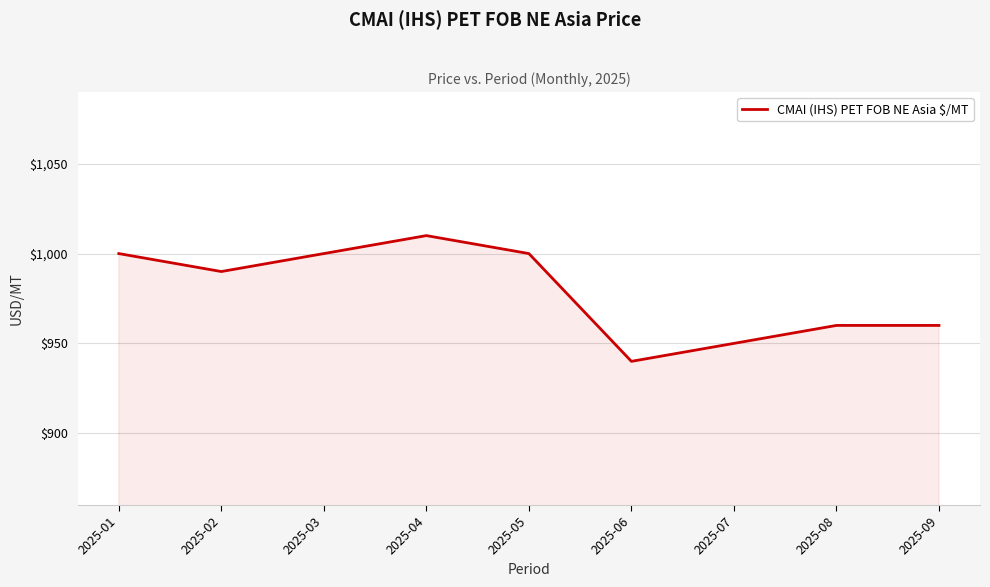

True or false: the data shows 1000 at 2025-05.

True